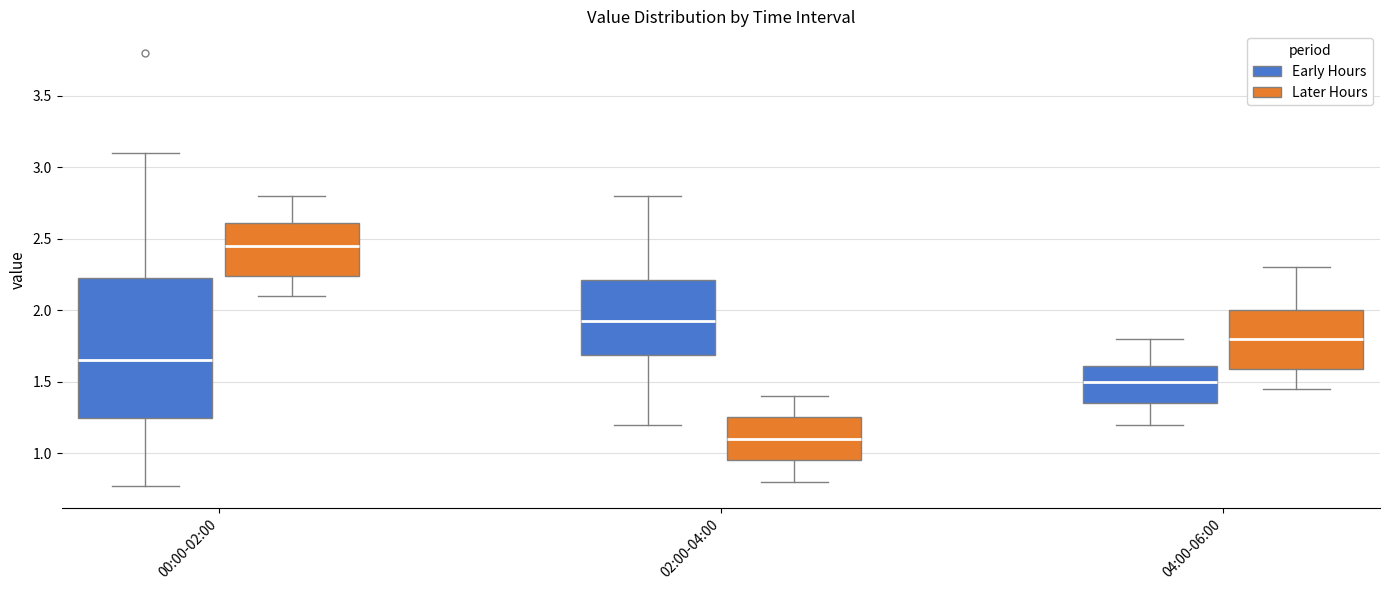

Which box has the highest median line?

00:00-02:00 (Later Hours)